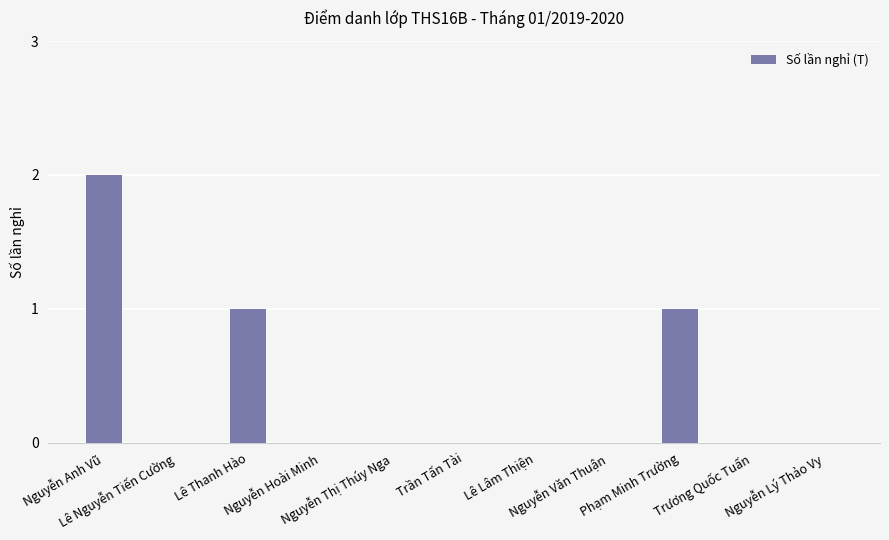

True or false: the data shows 0 at Lê Lâm Thiện.

True